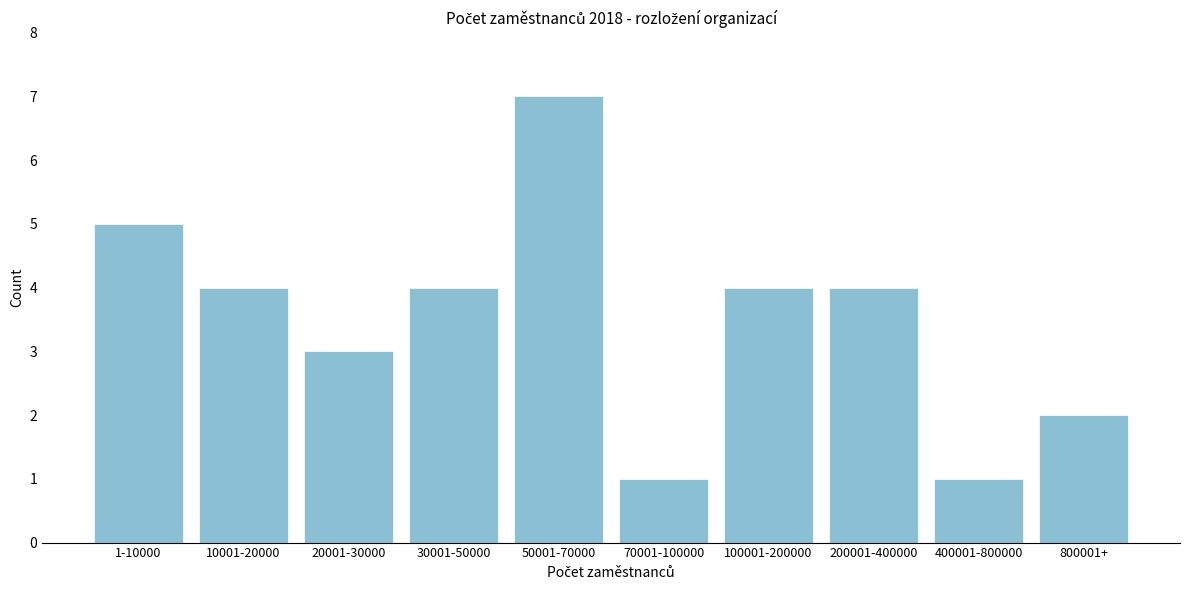

Reading left to right, extract all data points from this chart.

1-10000=5	10001-20000=4	20001-30000=3	30001-50000=4	50001-70000=7	70001-100000=1	100001-200000=4	200001-400000=4	400001-800000=1	800001+=2